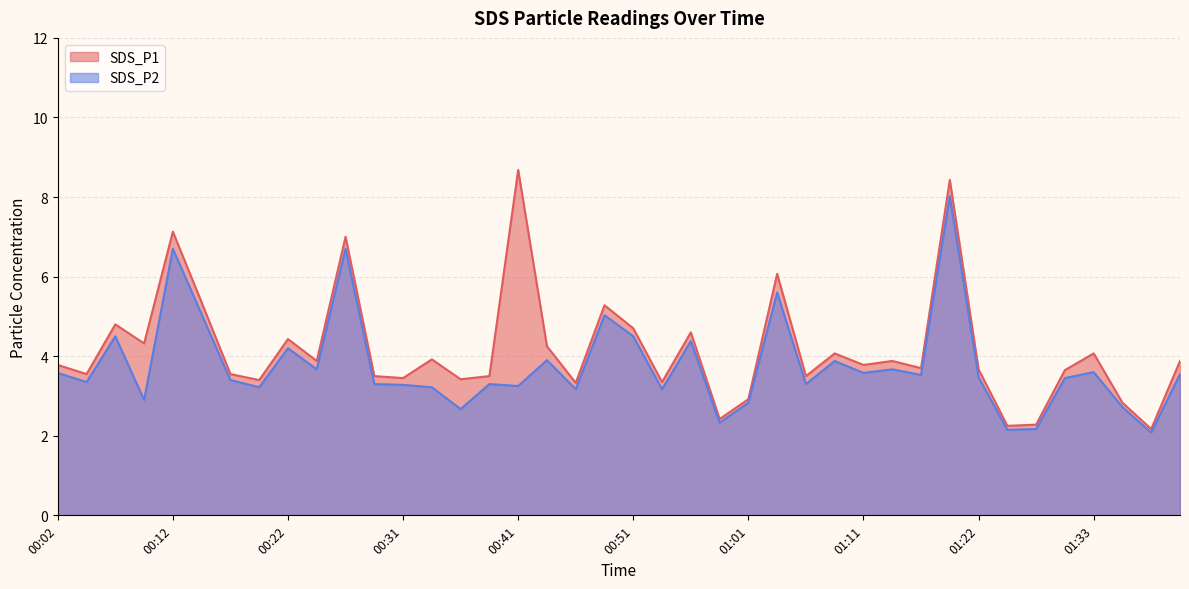

Read the SDS_P1 value at 01:38.

2.2